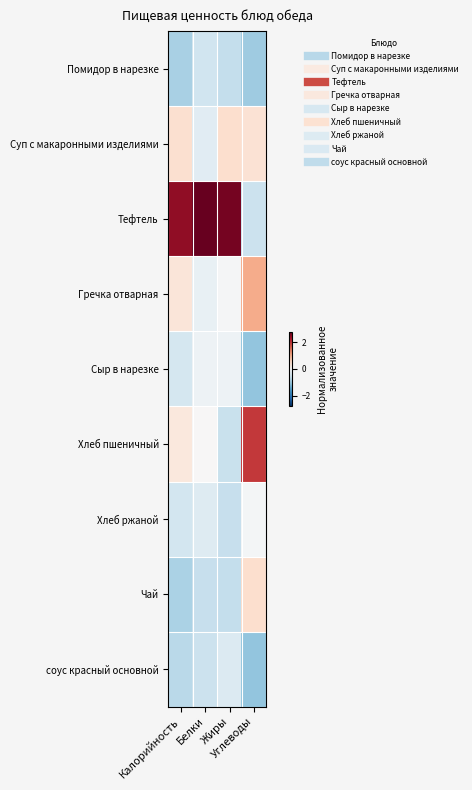

List the series in order of their peak value, highest first.

Тефтель, Хлеб пшеничный, Гречка отварная, Суп с макаронными изделиями, Чай, Хлеб ржаной, Сыр в нарезке, соус красный основной, Помидор в нарезке